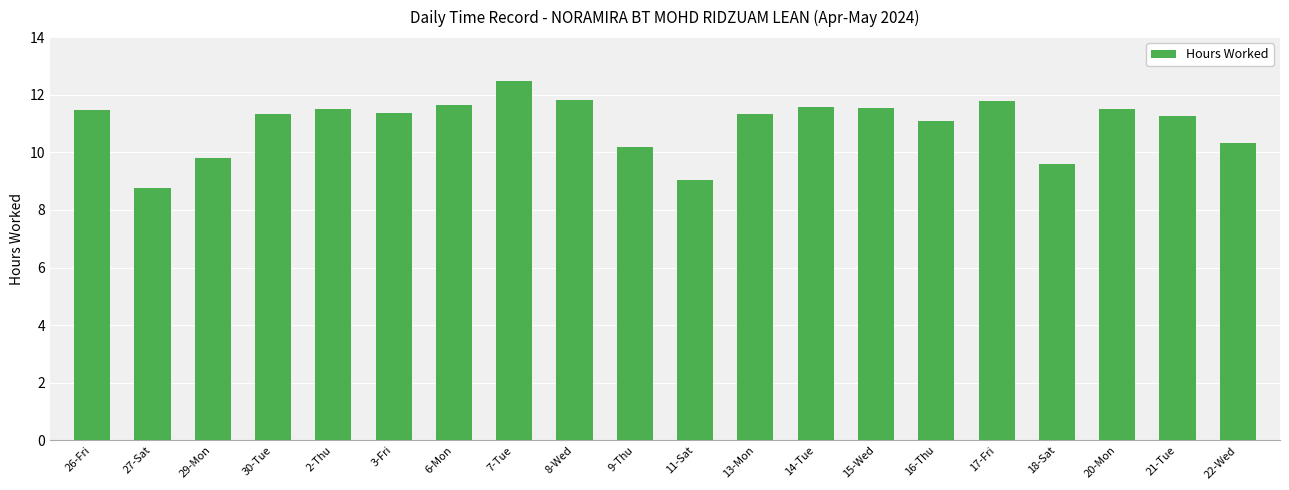

What is the difference between the values at 15-Wed and 22-Wed?

1.2